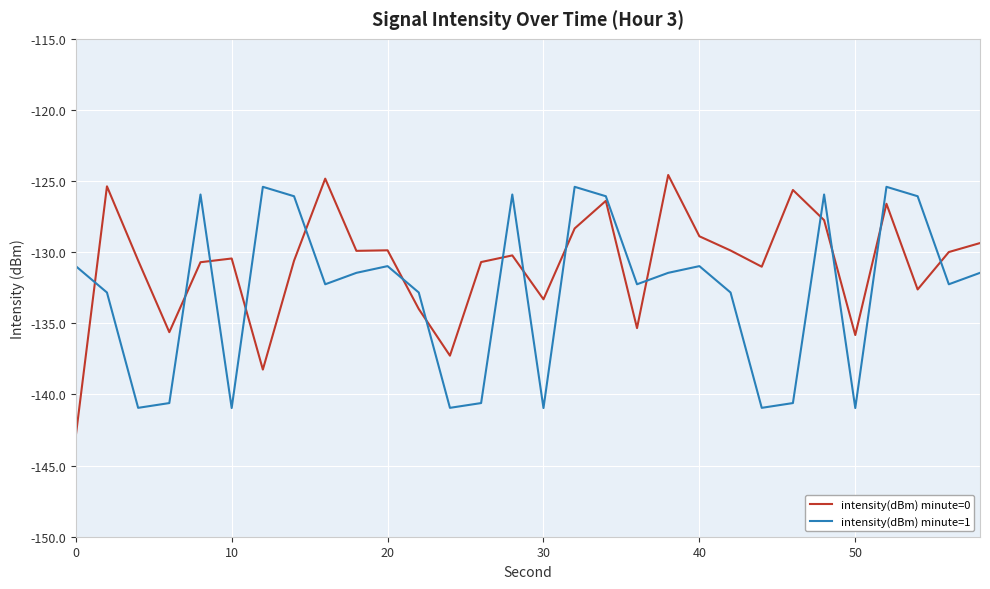

What is the highest value of the intensity(dBm) minute=1 series?

-125.4